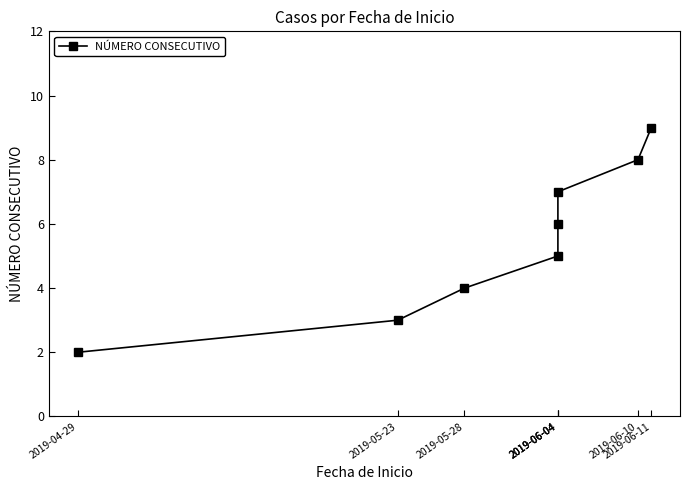

Reading right to left, list all the values displayed in this chart.

2019-06-11=9	2019-06-10=8	2019-06-04=7	2019-06-04=6	2019-06-04=5	2019-05-28=4	2019-05-23=3	2019-04-29=2